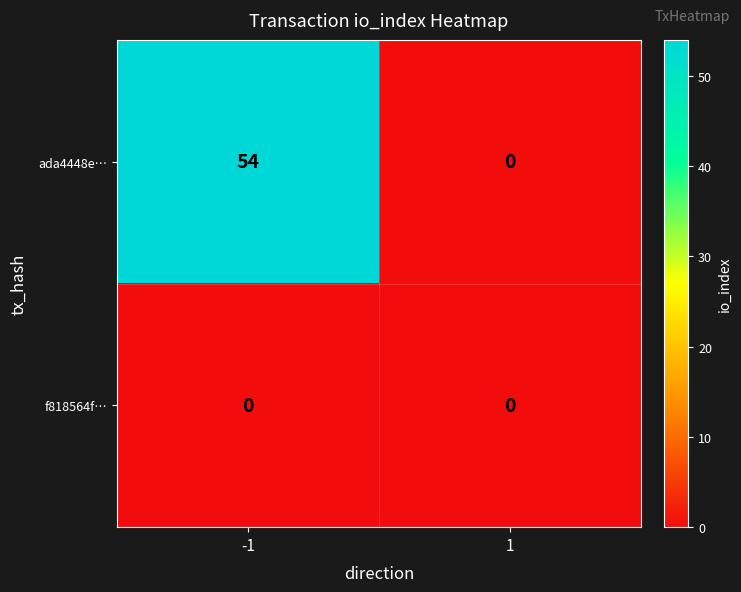

Reading left to right, transcribe all the data shown in this chart.

ada4448e…: 54	0
f818564f…: 0	0